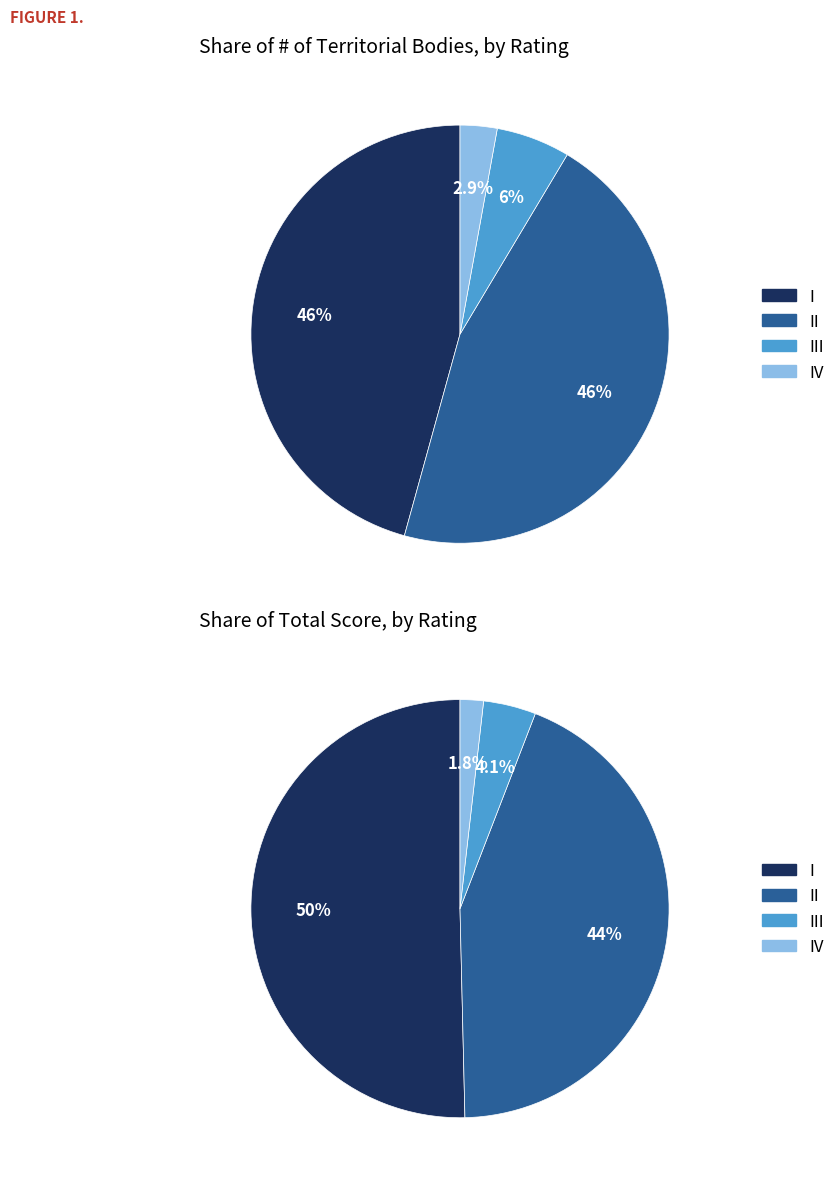

True or false: III accounts for 14% of the total.

False